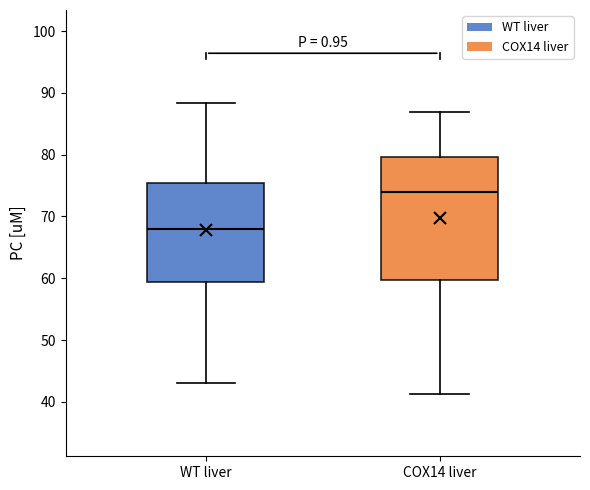

Reading left to right, transcribe this box plot: for each box, give where its median line is, the range the box spans, and where its two whiskers end, as read against the y-axis. The values are not printed on the chart, so give them approximately, as read against the axis.

WT liver: median 68, box 59 to 75, whiskers 43 to 88
COX14 liver: median 74, box 60 to 80, whiskers 41 to 87